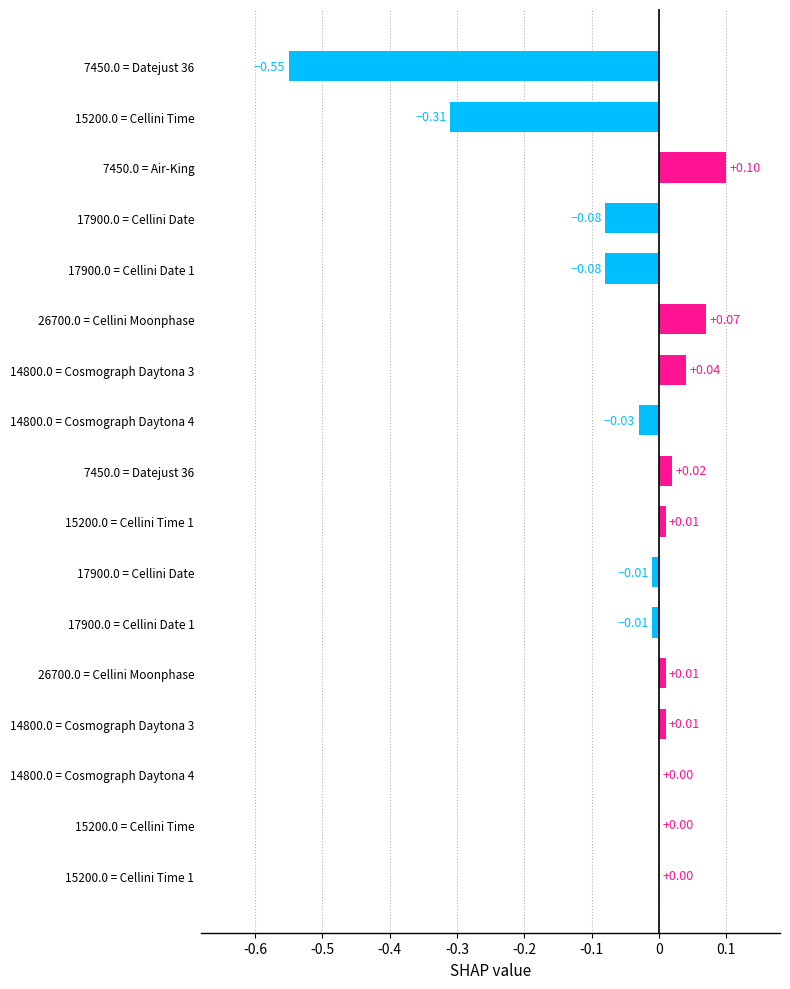

List the labels in order of value, smallest first.

7450.0 = Datejust 36, 15200.0 = Cellini Time, 17900.0 = Cellini Date, 17900.0 = Cellini Date 1, 14800.0 = Cosmograph Daytona 4, 17900.0 = Cellini Date, 17900.0 = Cellini Date 1, 14800.0 = Cosmograph Daytona 4, 15200.0 = Cellini Time, 15200.0 = Cellini Time 1, 15200.0 = Cellini Time 1, 26700.0 = Cellini Moonphase, 14800.0 = Cosmograph Daytona 3, 7450.0 = Datejust 36, 14800.0 = Cosmograph Daytona 3, 26700.0 = Cellini Moonphase, 7450.0 = Air-King